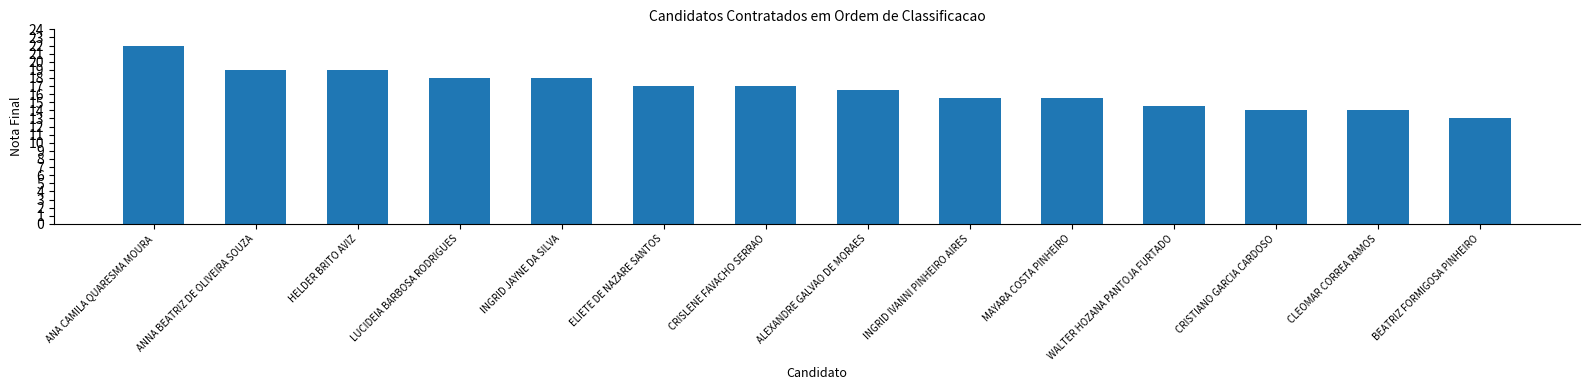

How many bars are there in total?

14